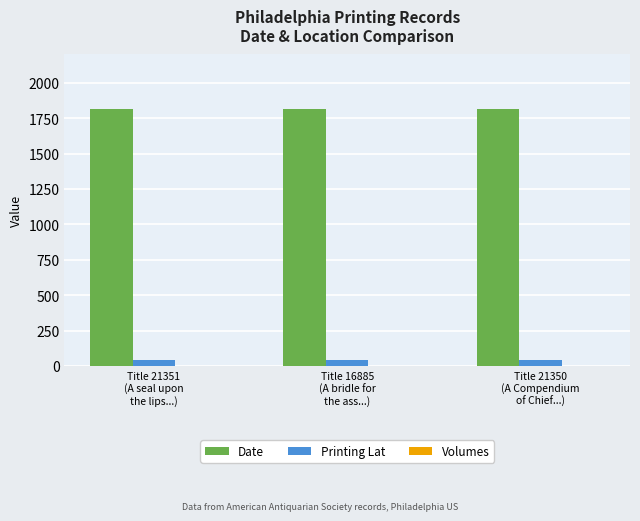

Which series has the largest total across all categories?

Date